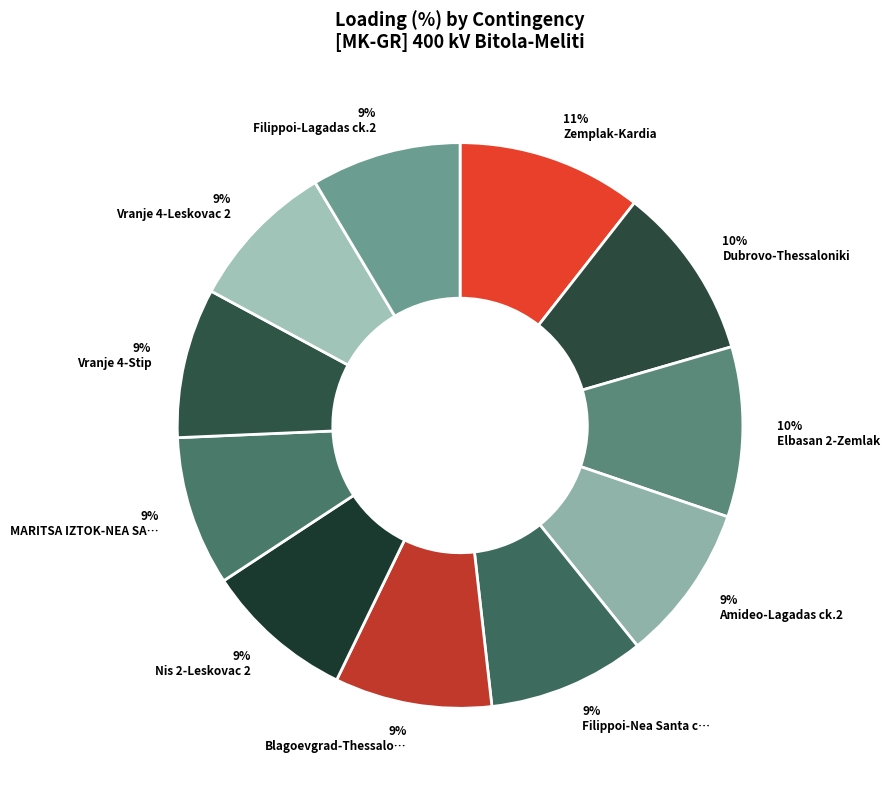

How many slices are in this pie chart?

11